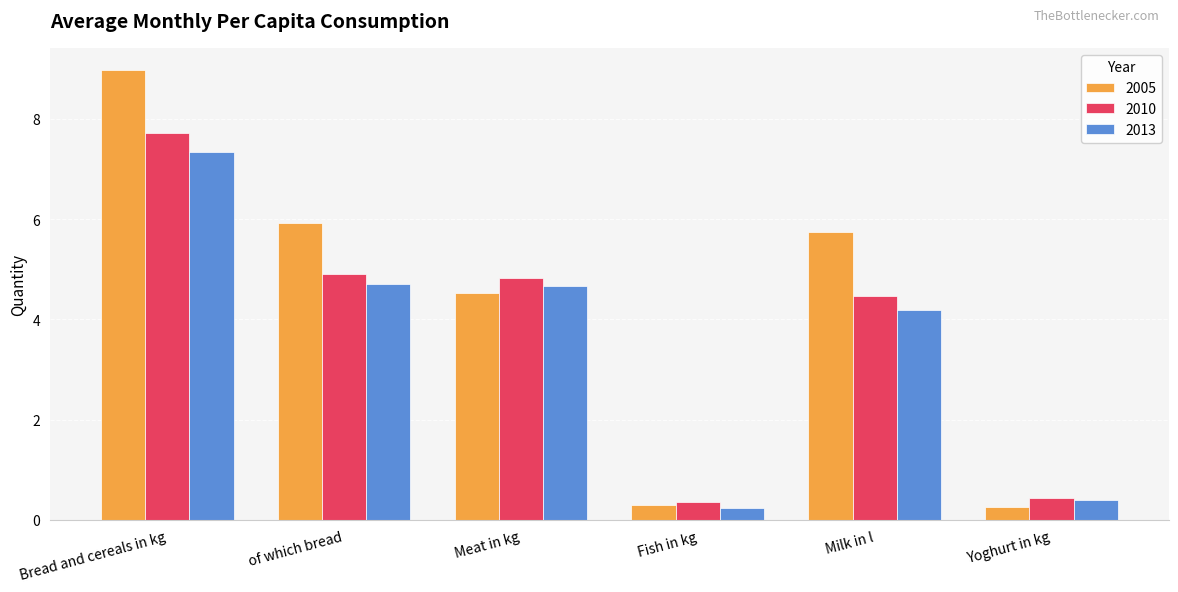

The value of 2013 at Meat in kg is 8.0. True or false?

False